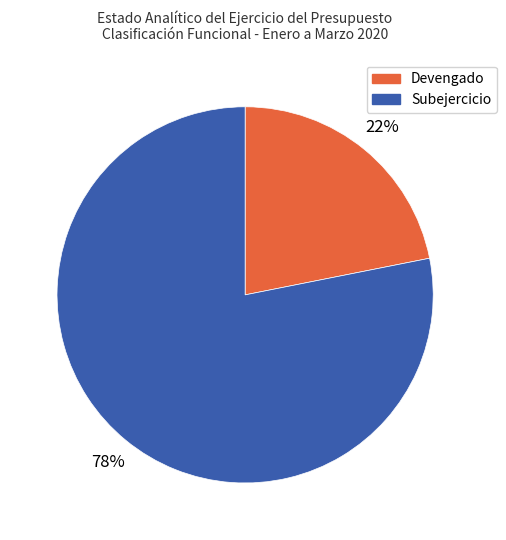

Count the number of slices in the pie.

2